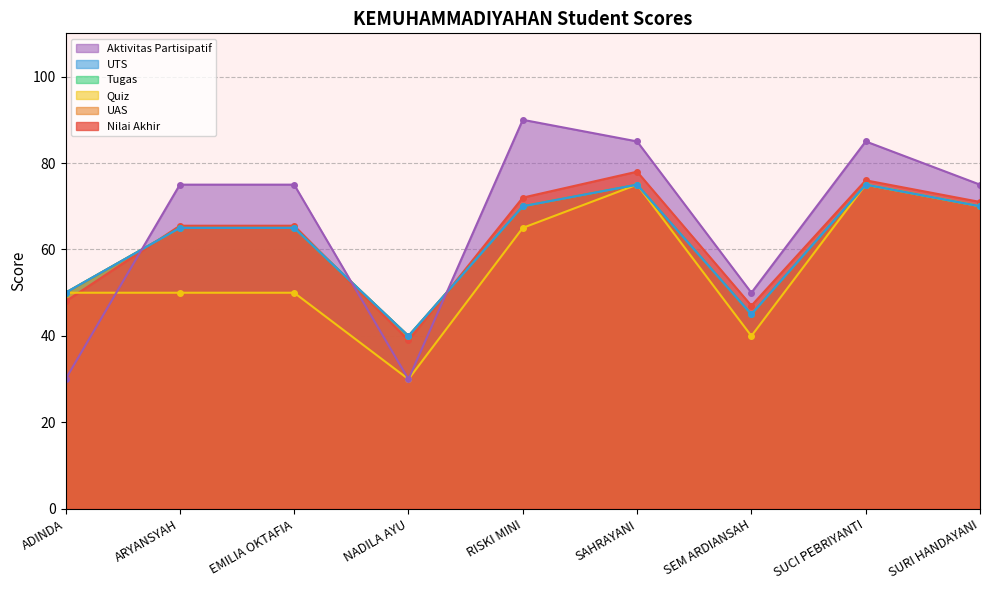

True or false: UAS and Tugas cross at least once.

False